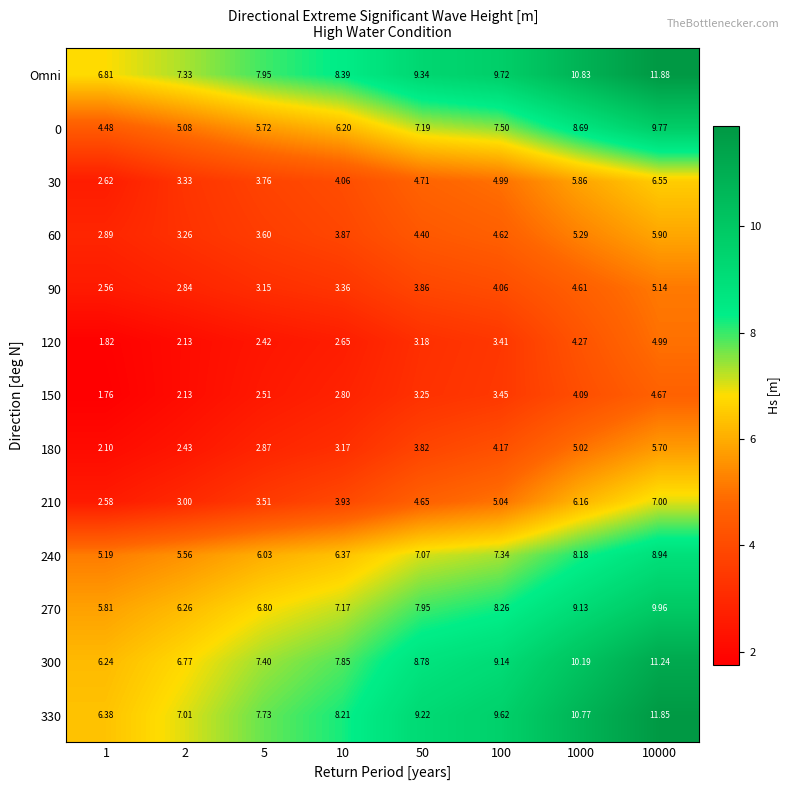

At which category is the sum across all series the highest?

10000